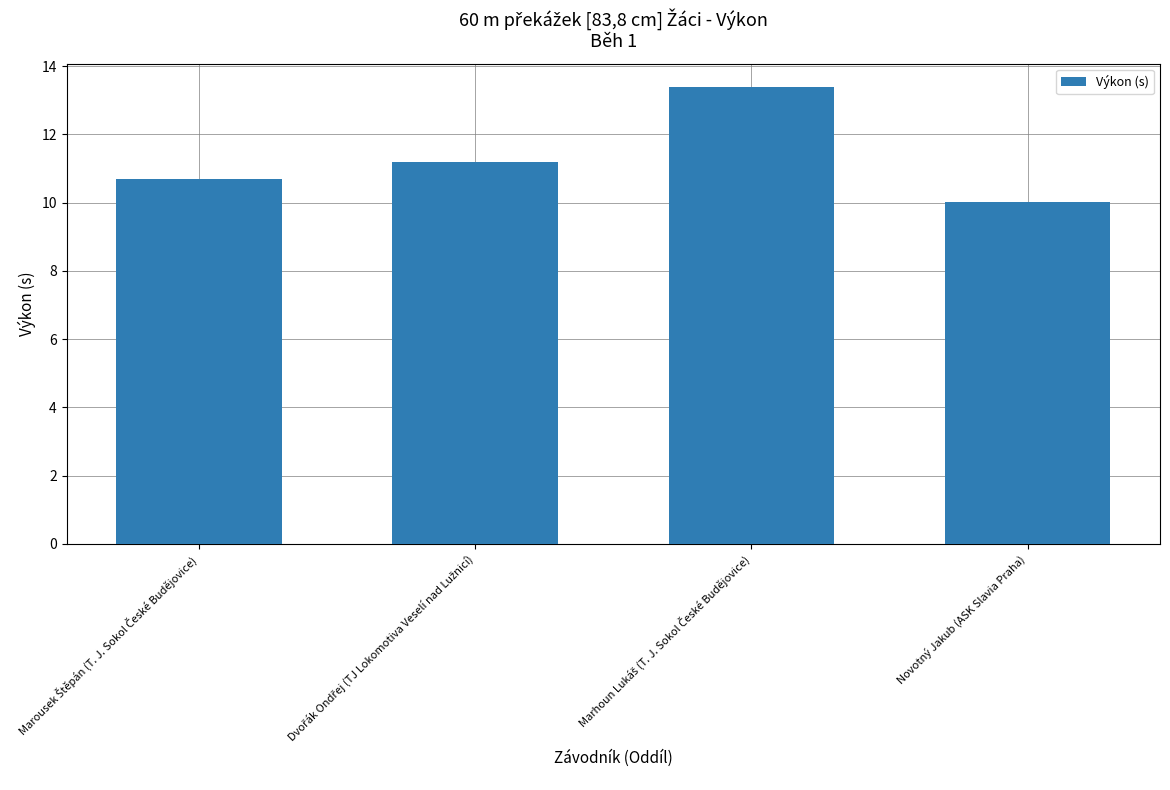

How many series are shown in this chart?

1